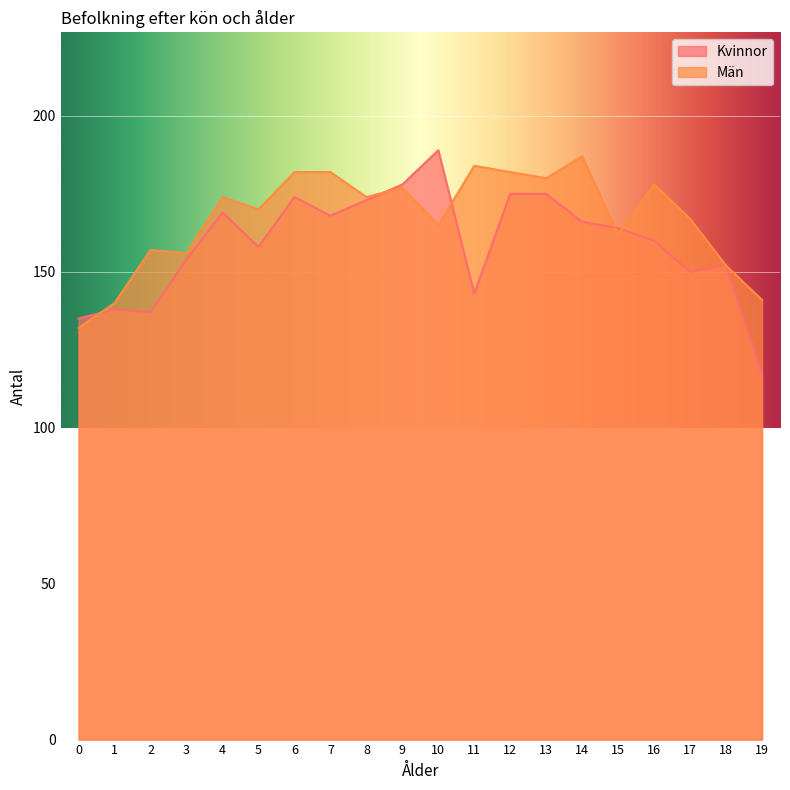

How many lines are shown in the chart?

2